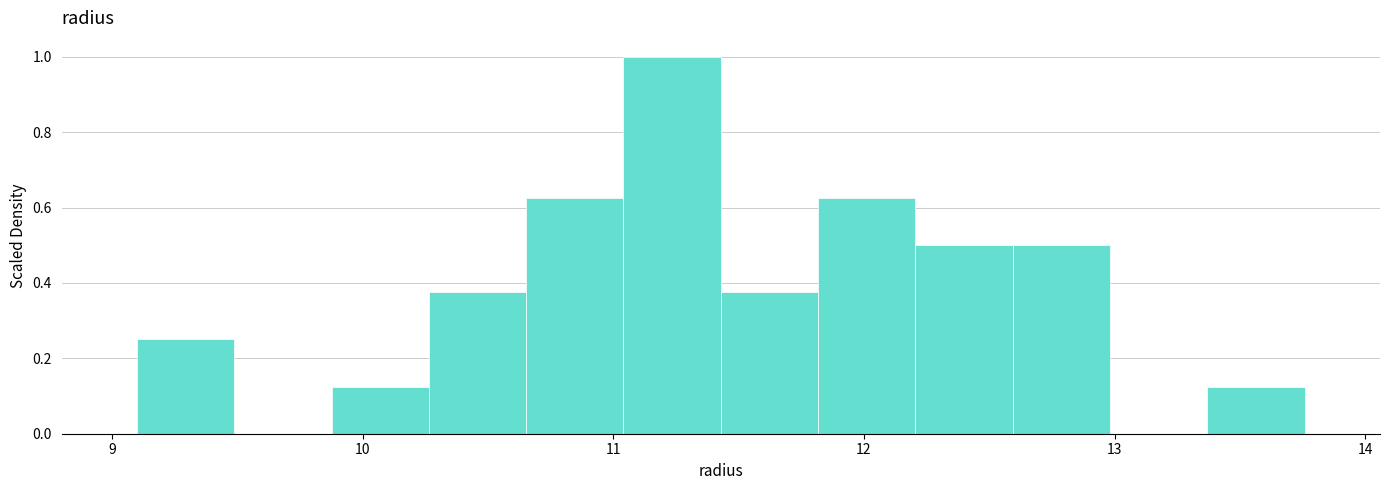

Read against the x-axis, roughly where is the centre of the tallest bar?

11.2